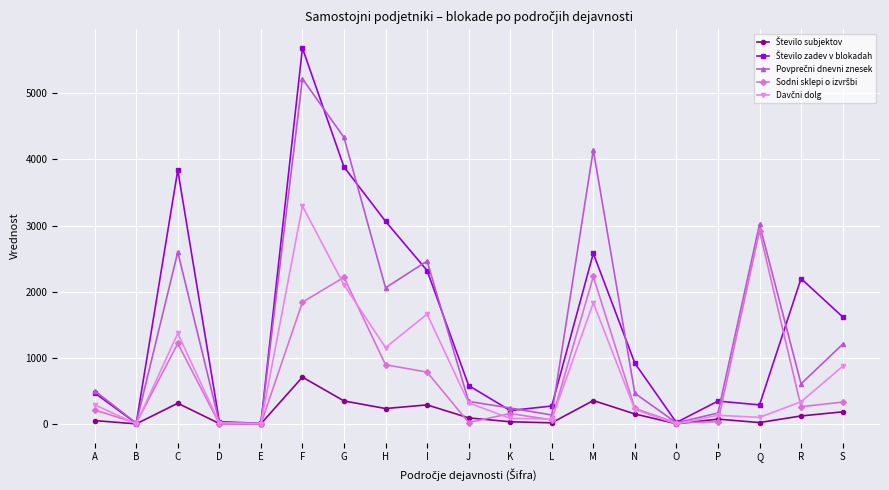

What is the total value across all series at Q?

6346.4